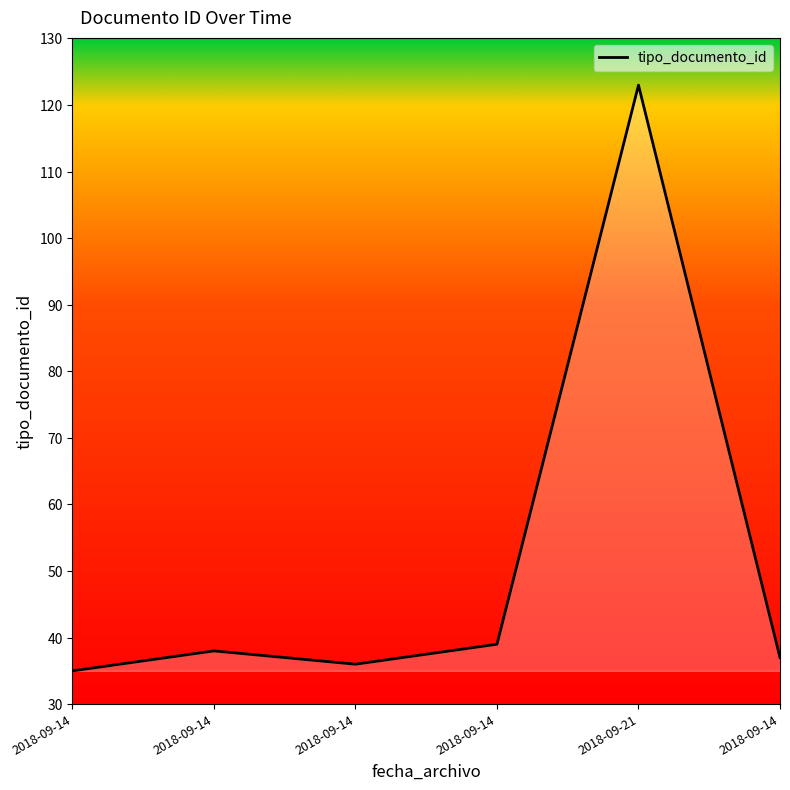

What is the label of the 2nd point from the right?

2018-09-21